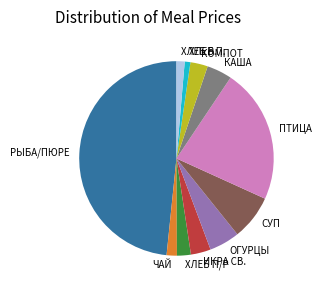

Is there any slice that represents more than half of the pie?

No